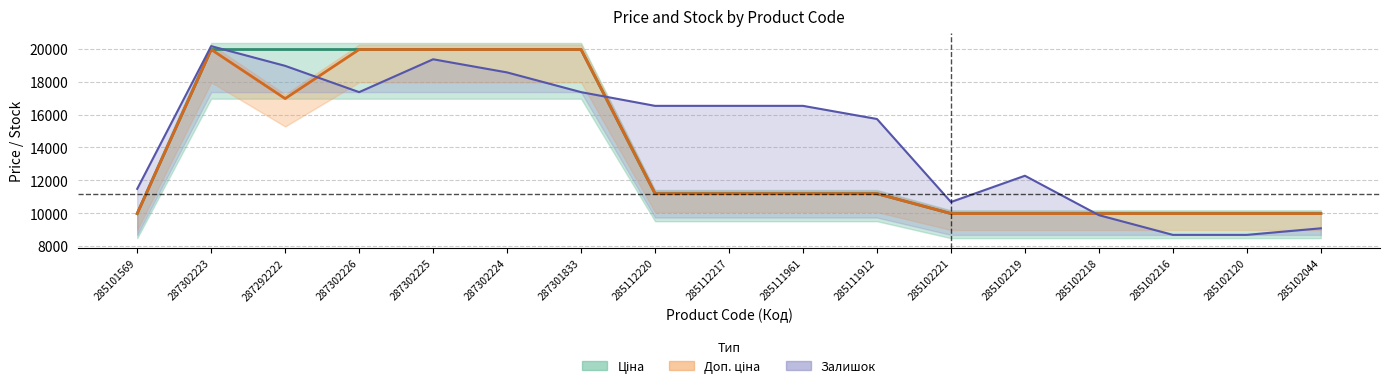

The value of Доп. ціна at 287292222 is 23896.1. True or false?

False